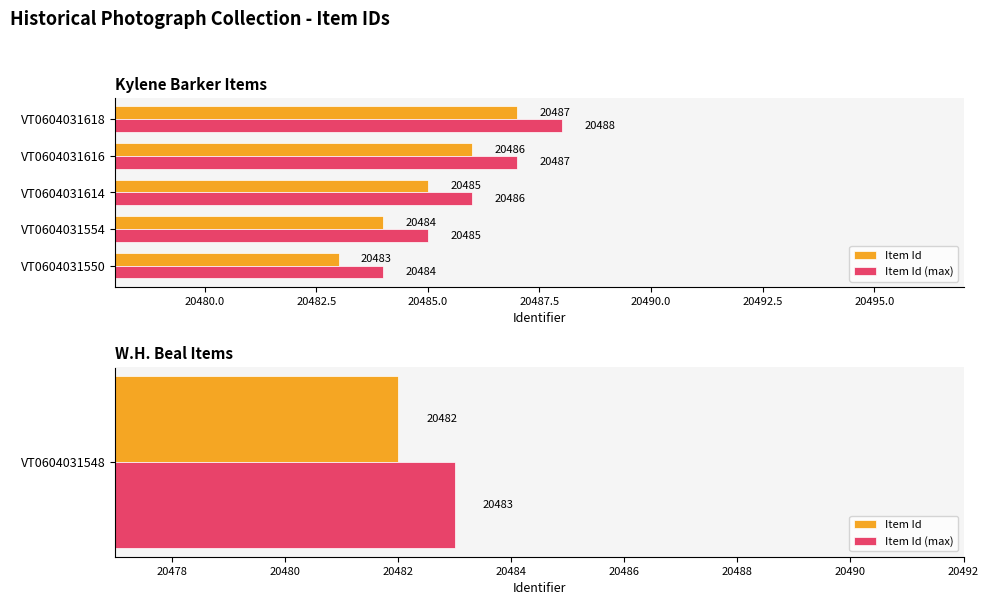

Rank the series at VT0604031554 from lowest to highest value.

Item Id, Item Id (max)